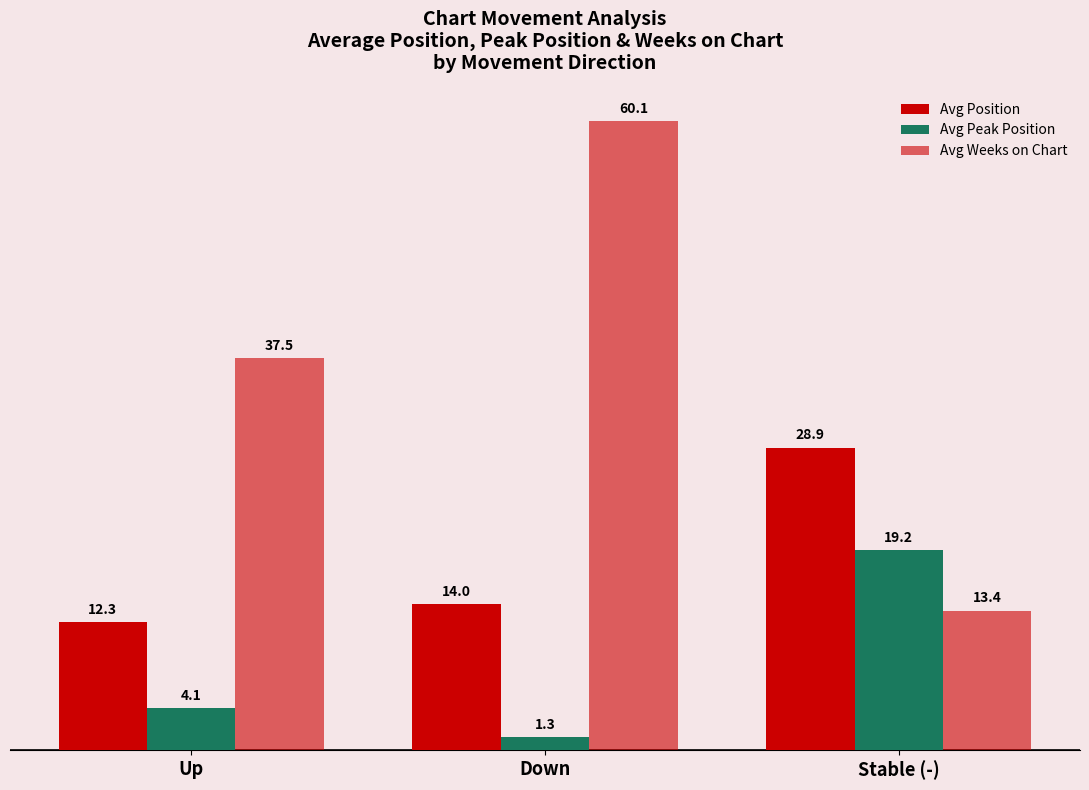

Where is Avg Peak Position nearest to the value 10?

Up